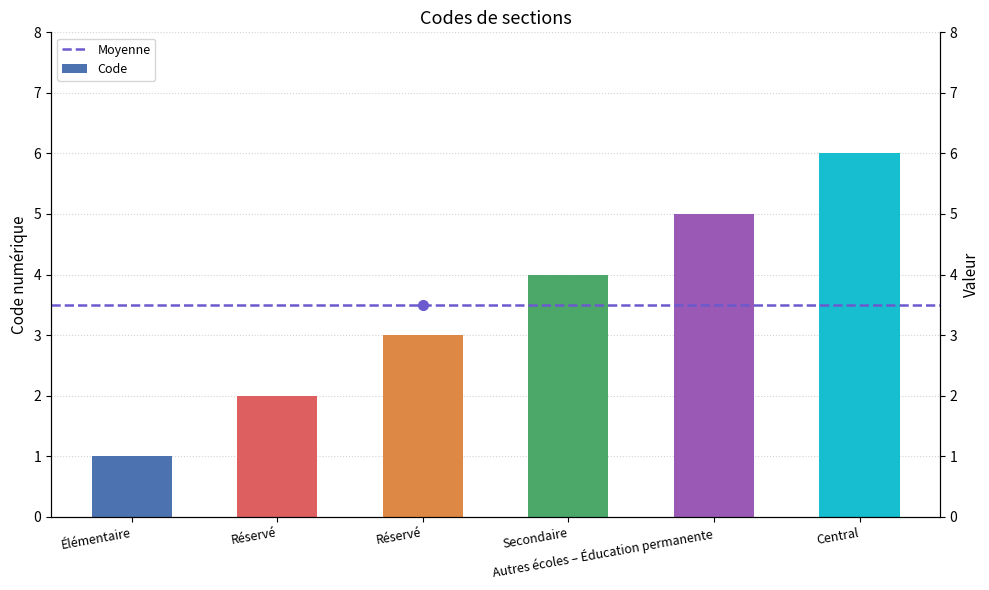

Reading left to right, list all the values displayed in this chart.

1	2	3	4	5	6